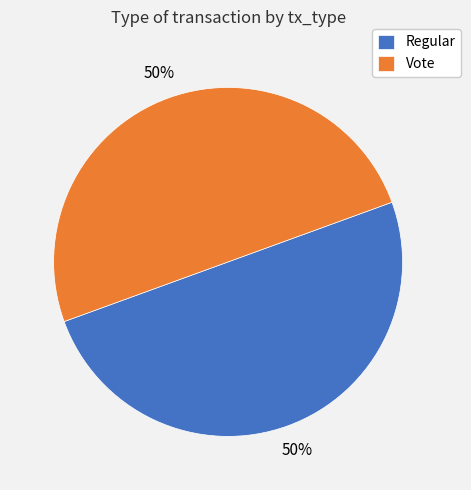

What is the ratio of the value at Regular to the value at Vote?

1.0